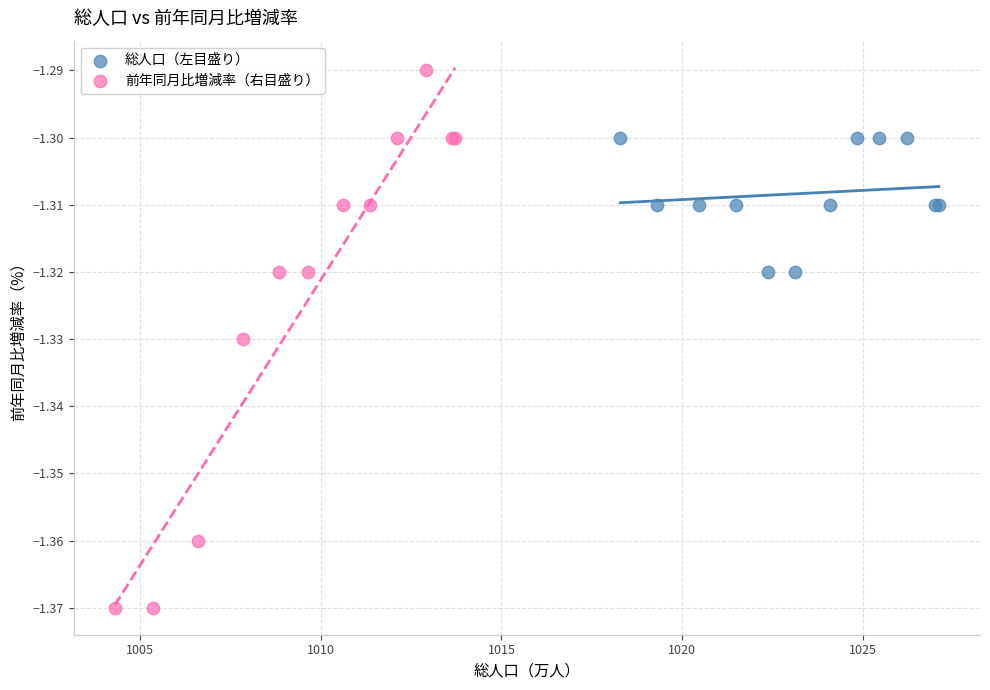

Which series has the widest spread of Y values?

前年同月比増減率（右目盛り）